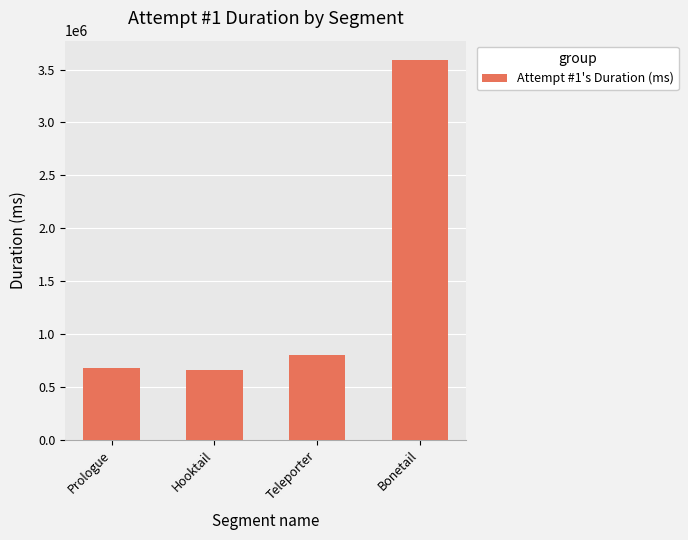

How many distinct data groups are displayed?

1